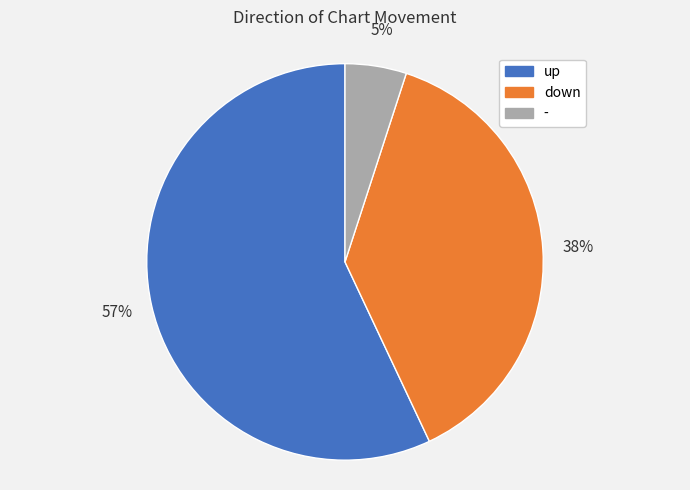

To the nearest percent, what portion does - represent?

5%